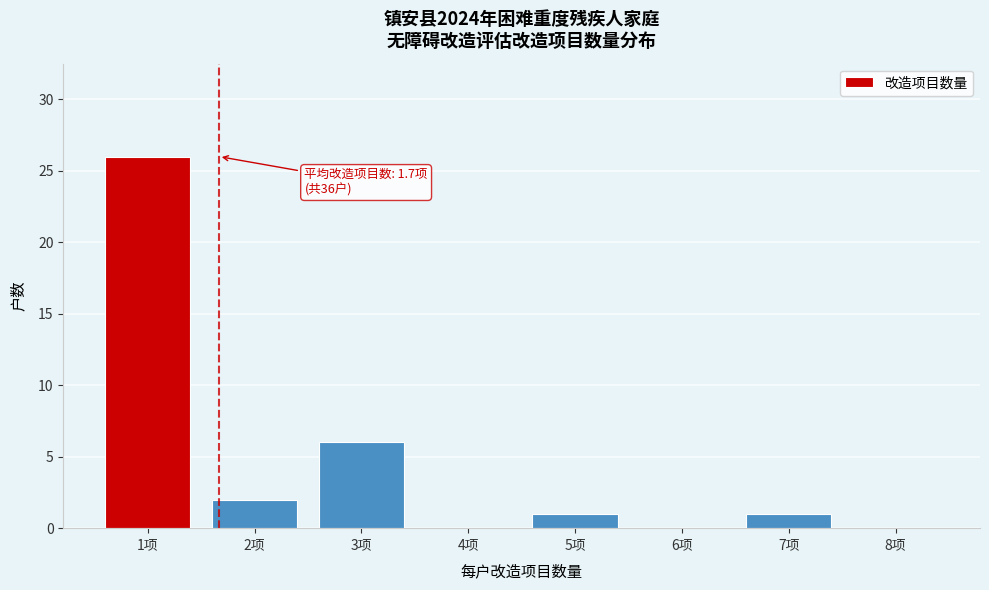

Which range on the x-axis has the tallest bar?

0.5 to 1.5